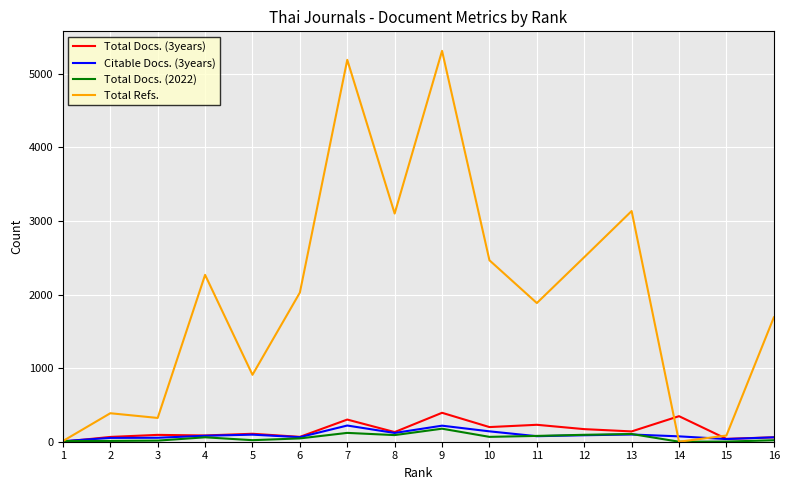

Is the value of Citable Docs. (3years) at 7 greater than the value of Total Docs. (2022) at 14?

Yes